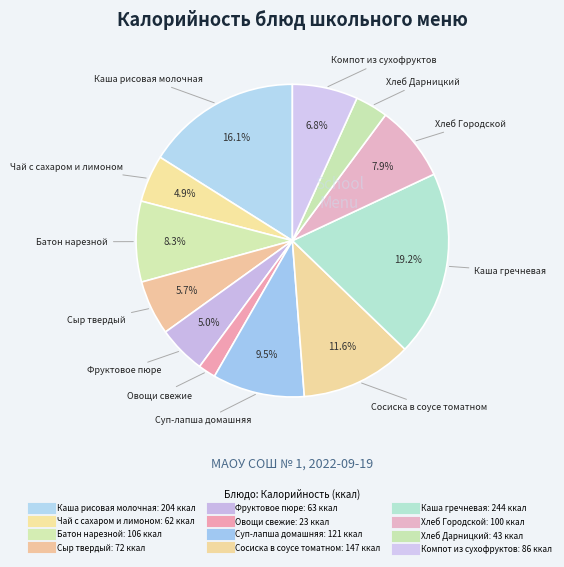

What is the ratio of the value at Чай с сахаром и лимоном to the value at Овощи свежие?

2.7